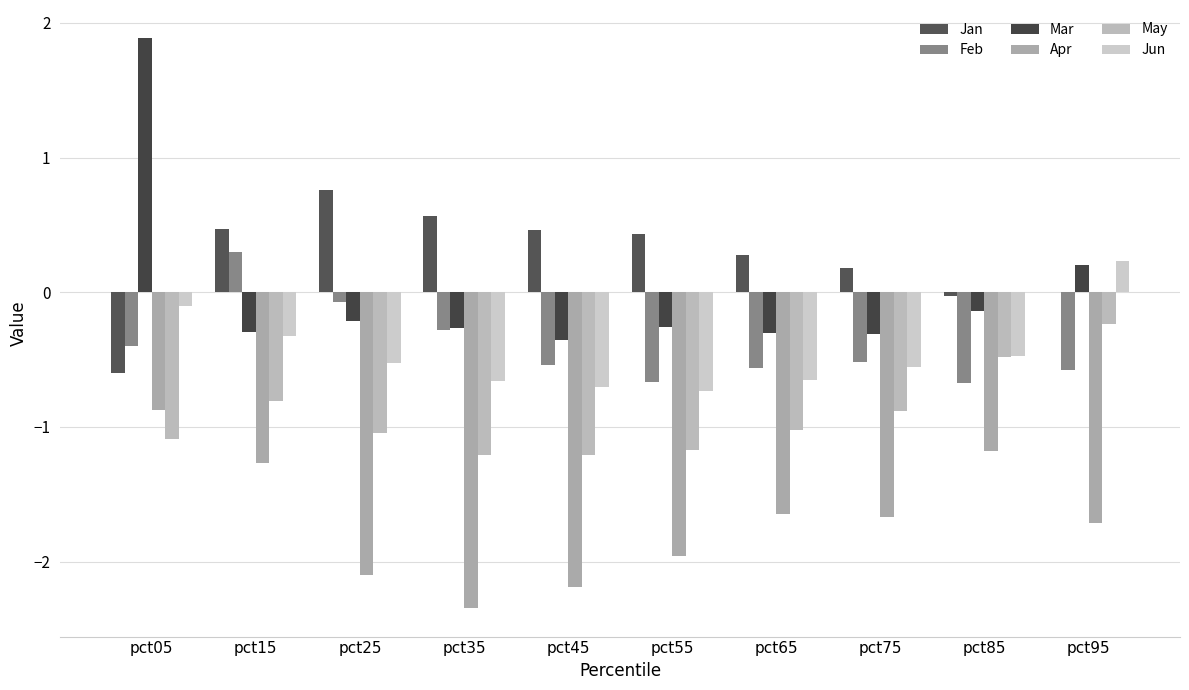

What is the difference between the second highest and second lowest values in the Jun series?

0.6